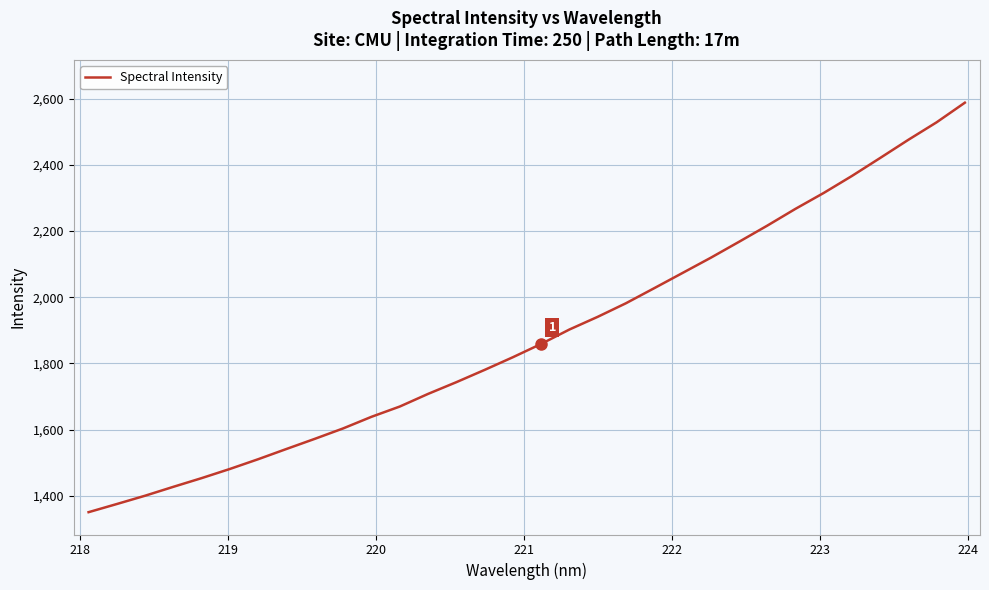

What is the maximum value shown in the chart?

2588.2